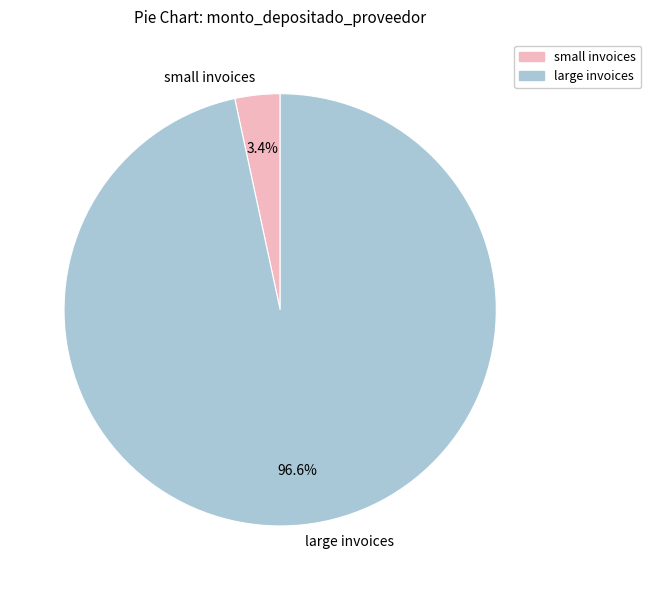

Combined, what portion of the pie is large invoices and small invoices?

100.0%